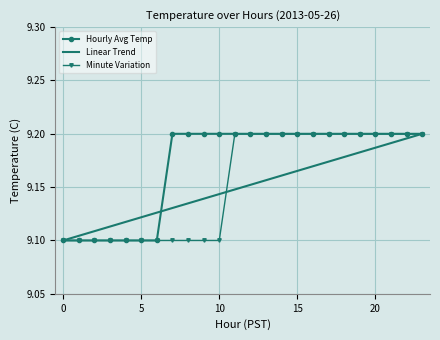

Which series has the largest total across all categories?

Hourly Avg Temp